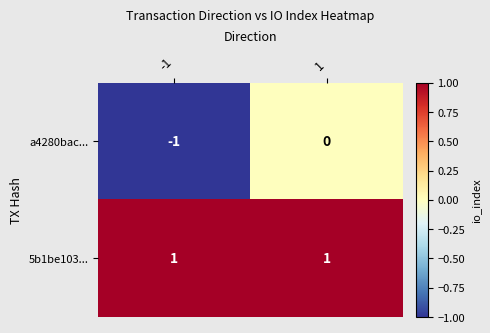

Is it true that a4280bac... equals -1 at -1?

True